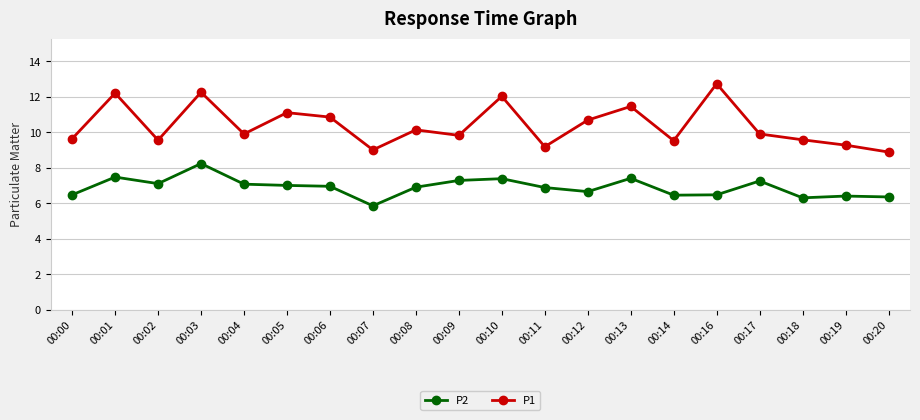

What is the value of the P2 point at the 13th from the left?

6.7